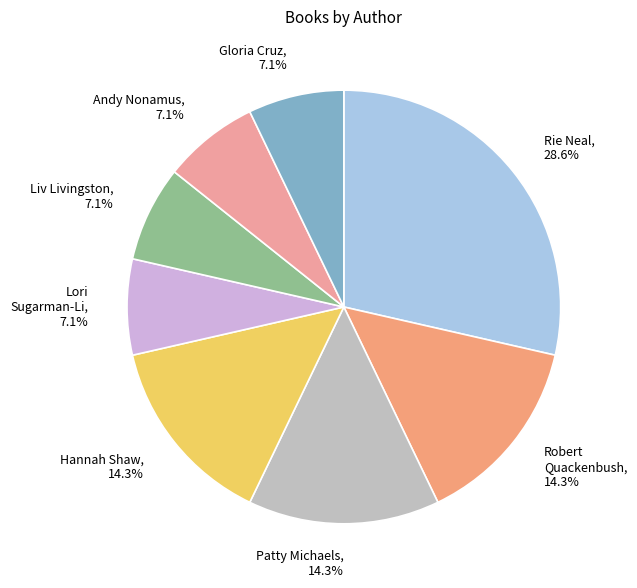

Which slice is the largest?

Rie Neal